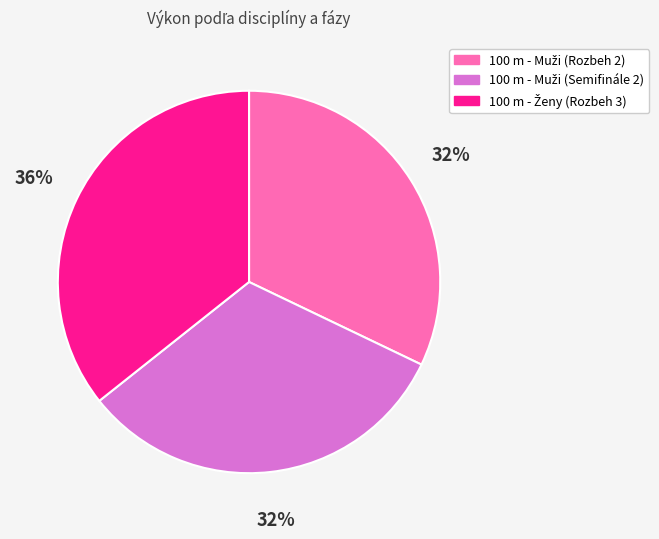

Does any single category account for the majority?

No